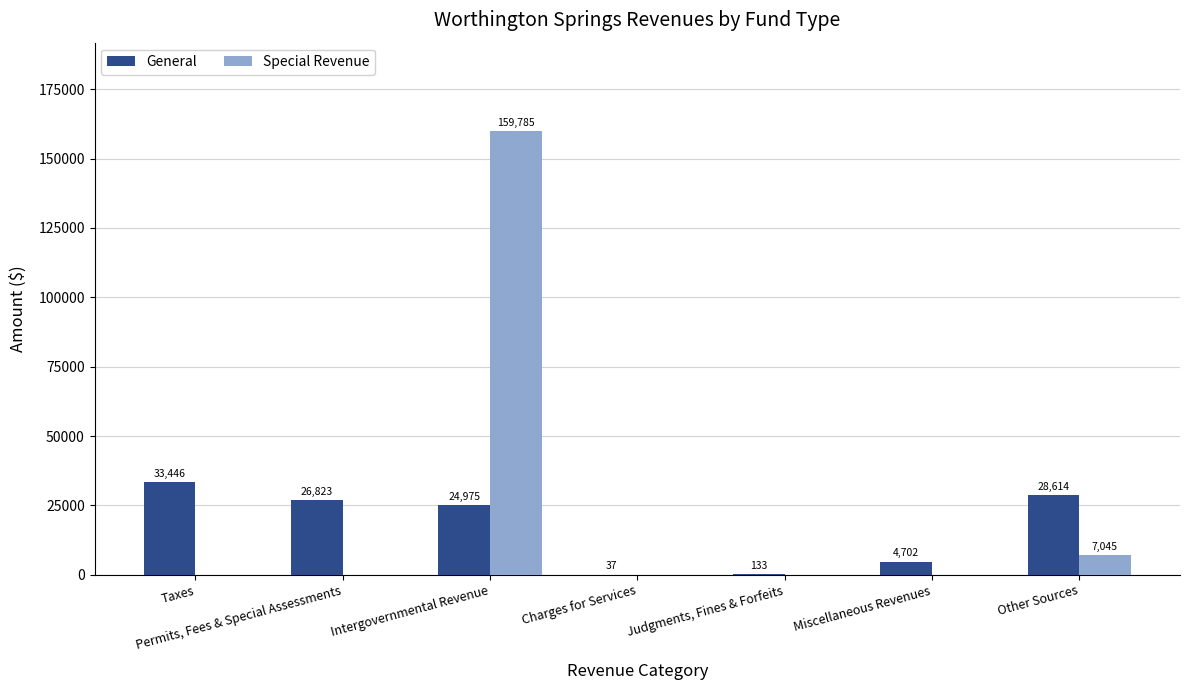

Which series changed the most between Permits, Fees & Special Assessments and Miscellaneous Revenues?

General